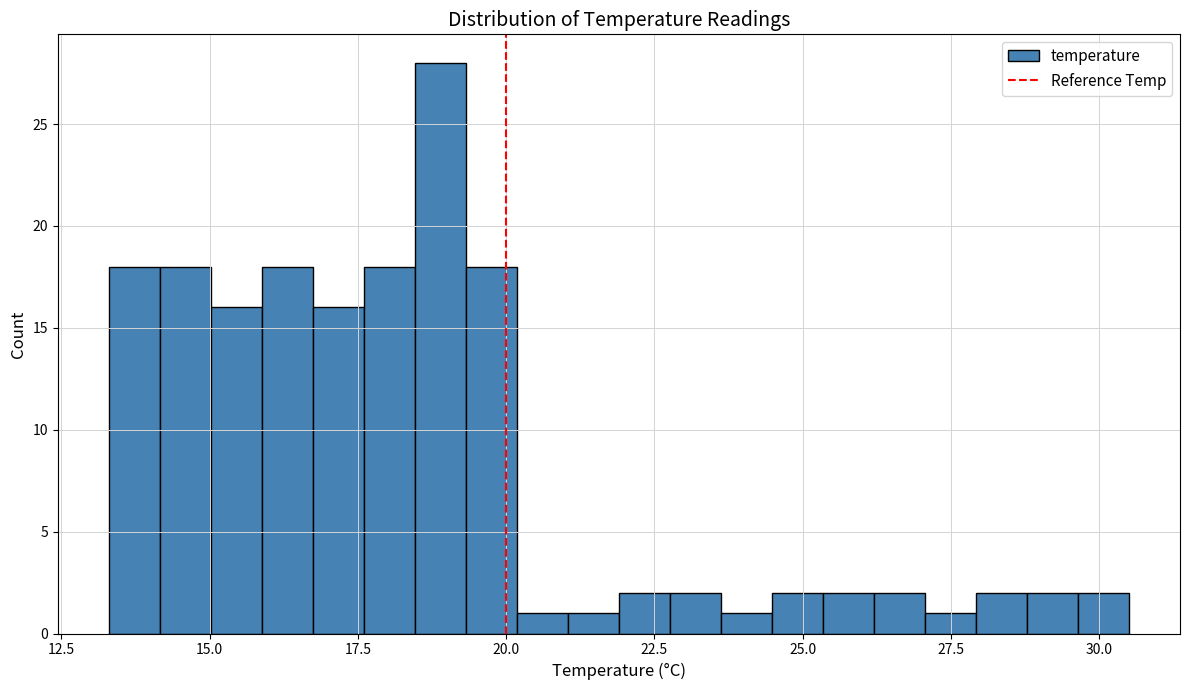

Read against the x-axis, roughly where is the centre of the tallest bar?

19.0